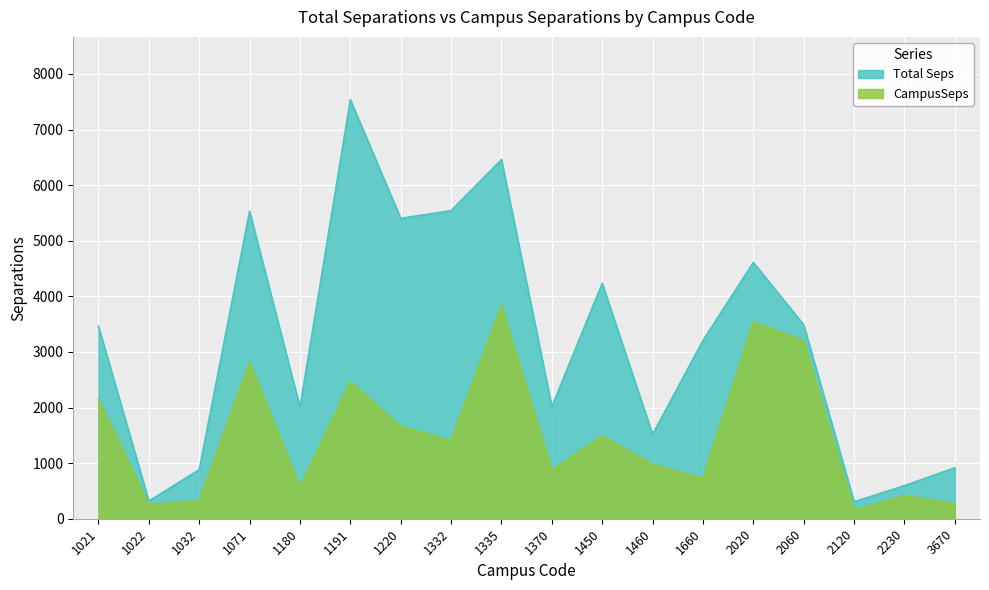

Is it true that CampusSeps equals 997.1 at 1071?

False